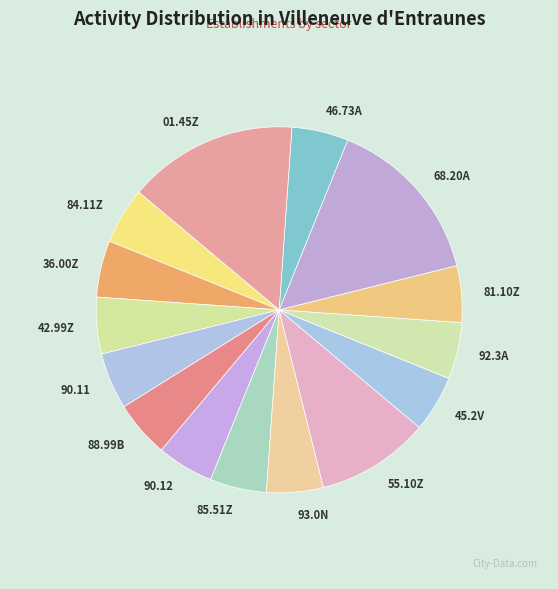

How many slices are in this pie chart?

15